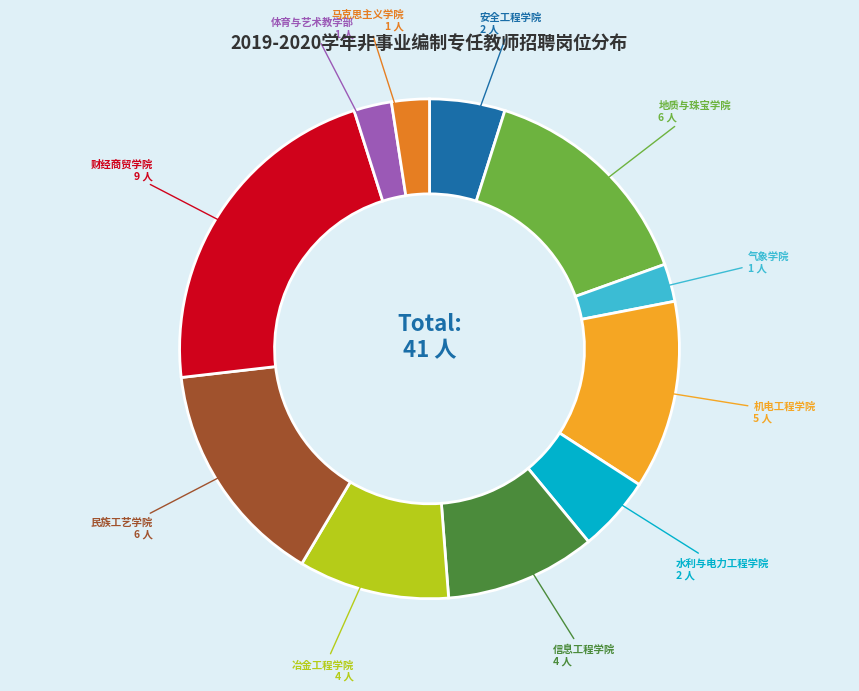

Is it true that 体育与艺术教学部 is 2% of the pie?

True